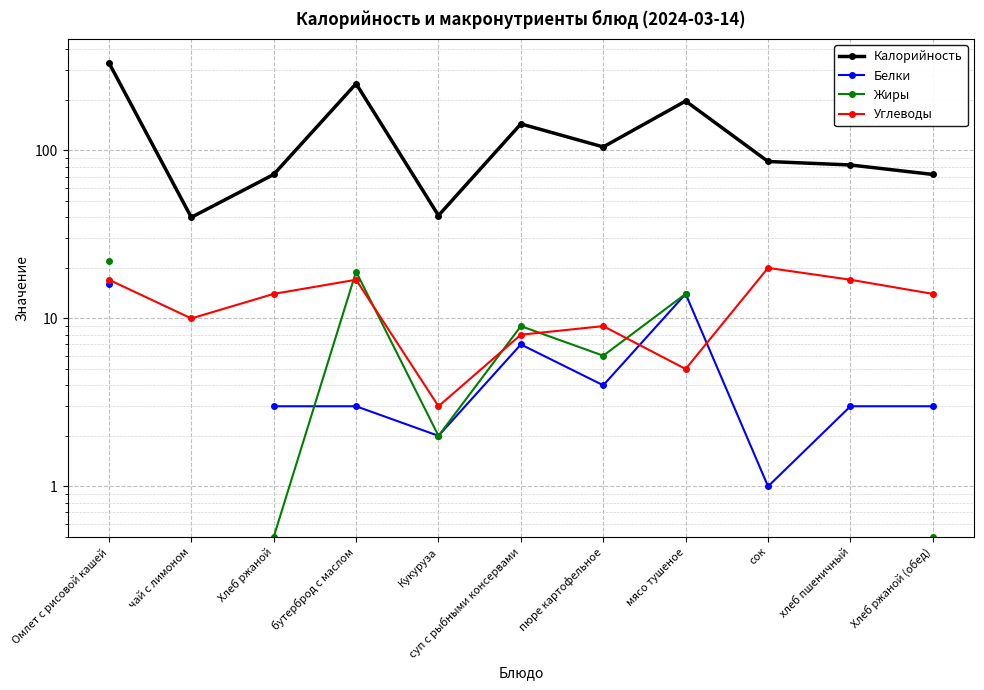

Between бутерброд с маслом and Кукуруза, which is larger?

бутерброд с маслом